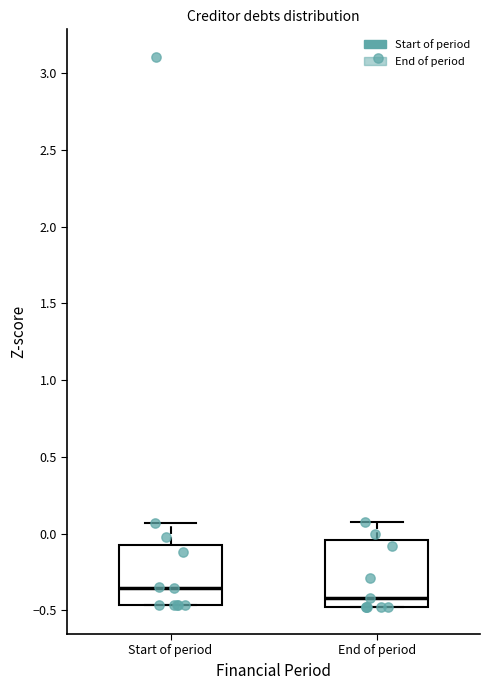

Where does the upper whisker of the box for End of period end on the y-axis? The values are not printed on the chart, so give them approximately, as read against the axis.

0.10